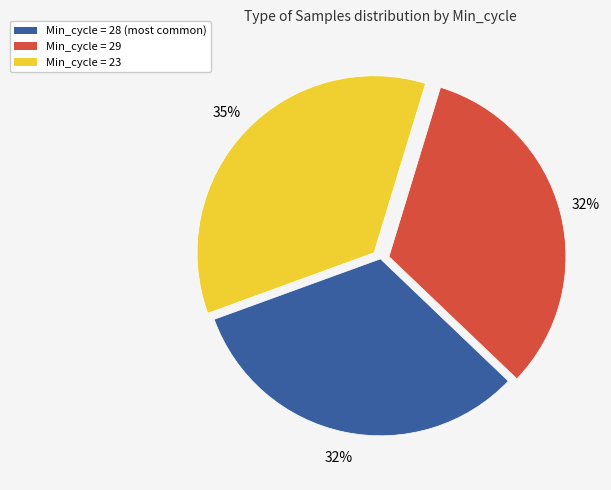

To the nearest percent, what is the average slice percentage?

33%